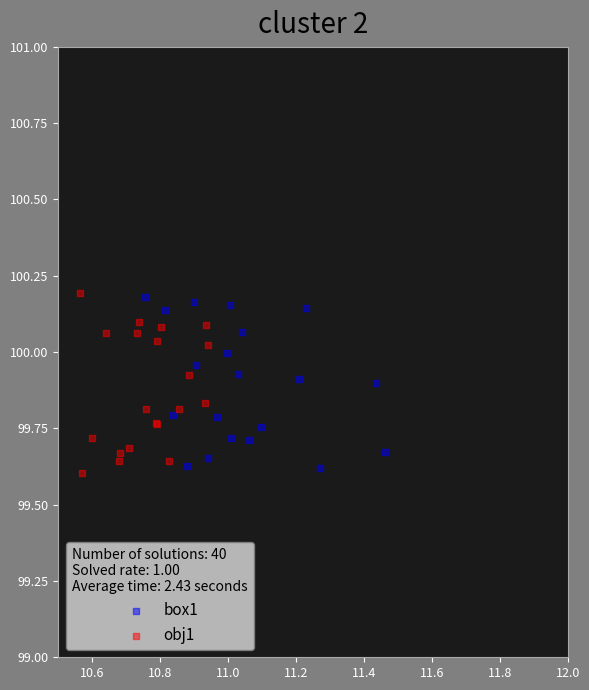

What are all the series names shown in the legend?

box1, obj1